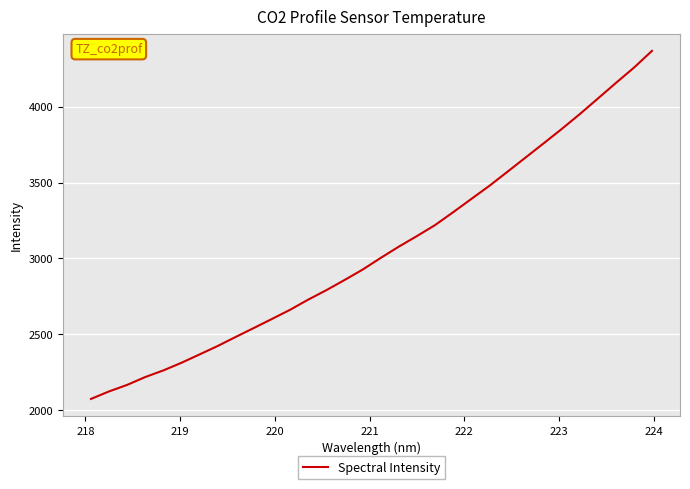

What is the average value?

3056.1